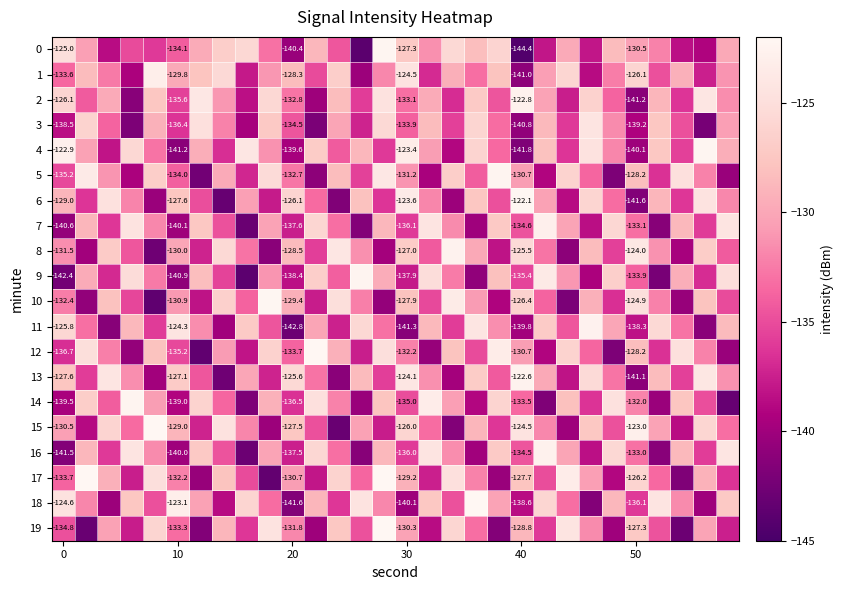

What is the difference between the second highest and minimum values in the 1 series?

16.5